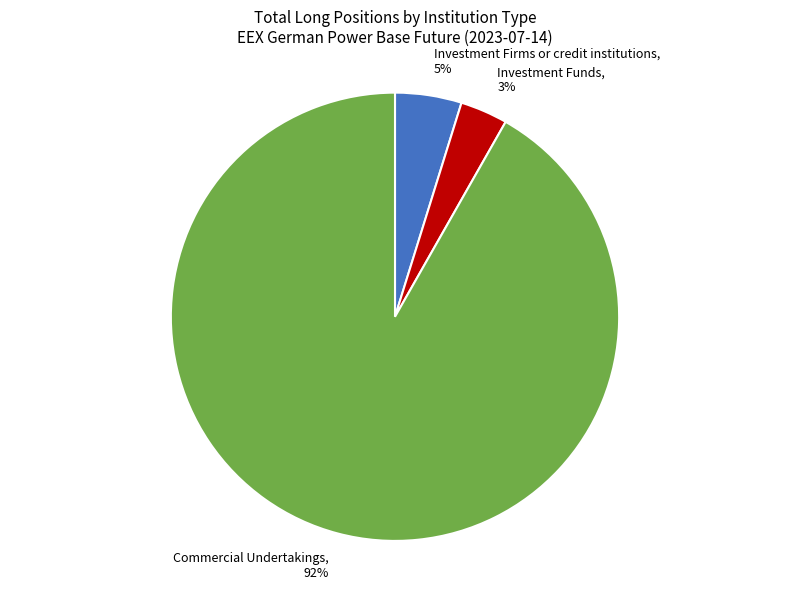

Is it true that Investment Firms or credit institutions is 5% of the pie?

True